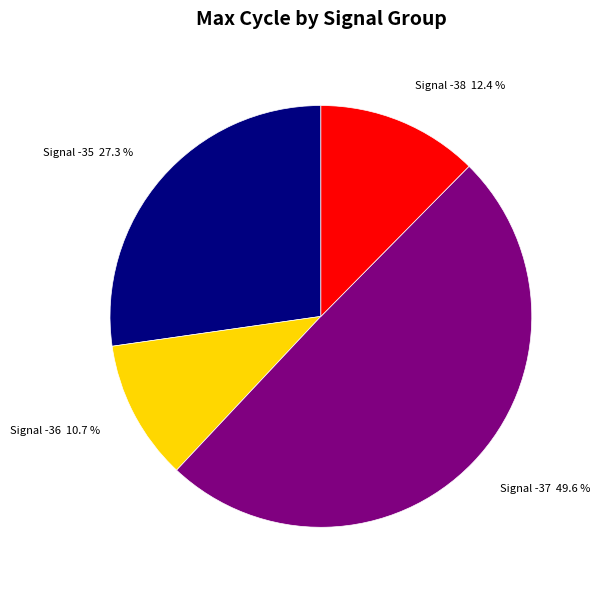

How many segments does this pie chart have?

4